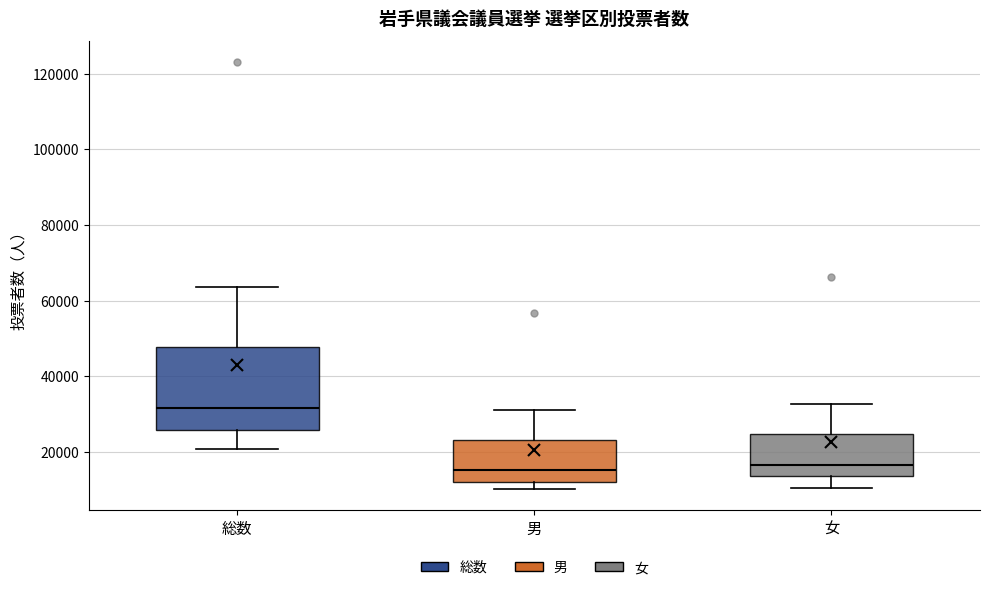

Reading left to right, transcribe this box plot: for each box, give where its median line is, the range the box spans, and where its two whiskers end, as read against the y-axis. The values are not printed on the chart, so give them approximately, as read against the axis.

総数: median 32000, box 26000 to 48000, whiskers 20000 to 64000
男: median 16000, box 12000 to 24000, whiskers 10000 to 32000
女: median 16000, box 14000 to 24000, whiskers 10000 to 32000